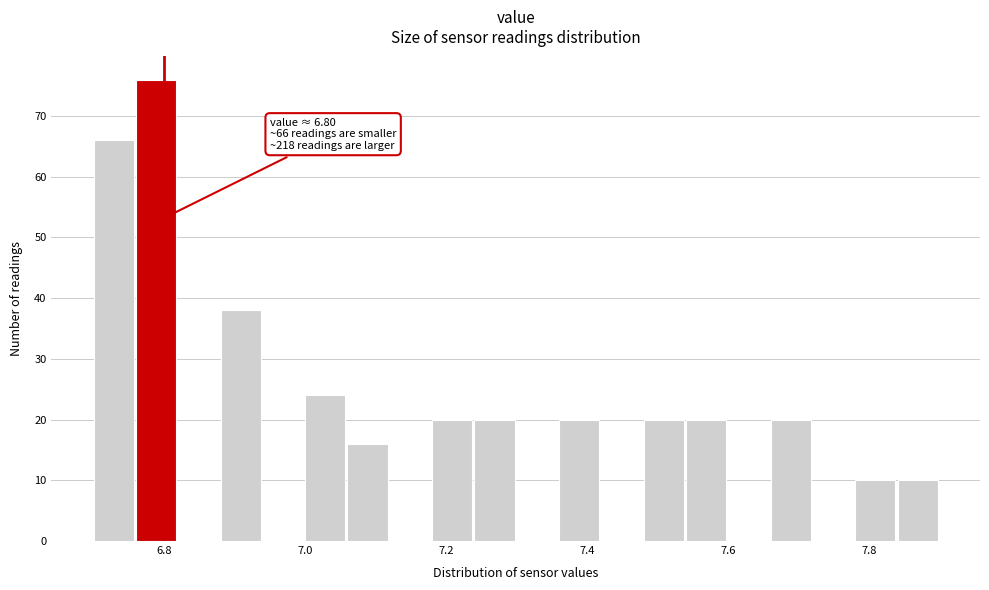

Around what value on the x-axis is the tallest bar? Give the approximate position of its centre, as read against the axis.

6.78